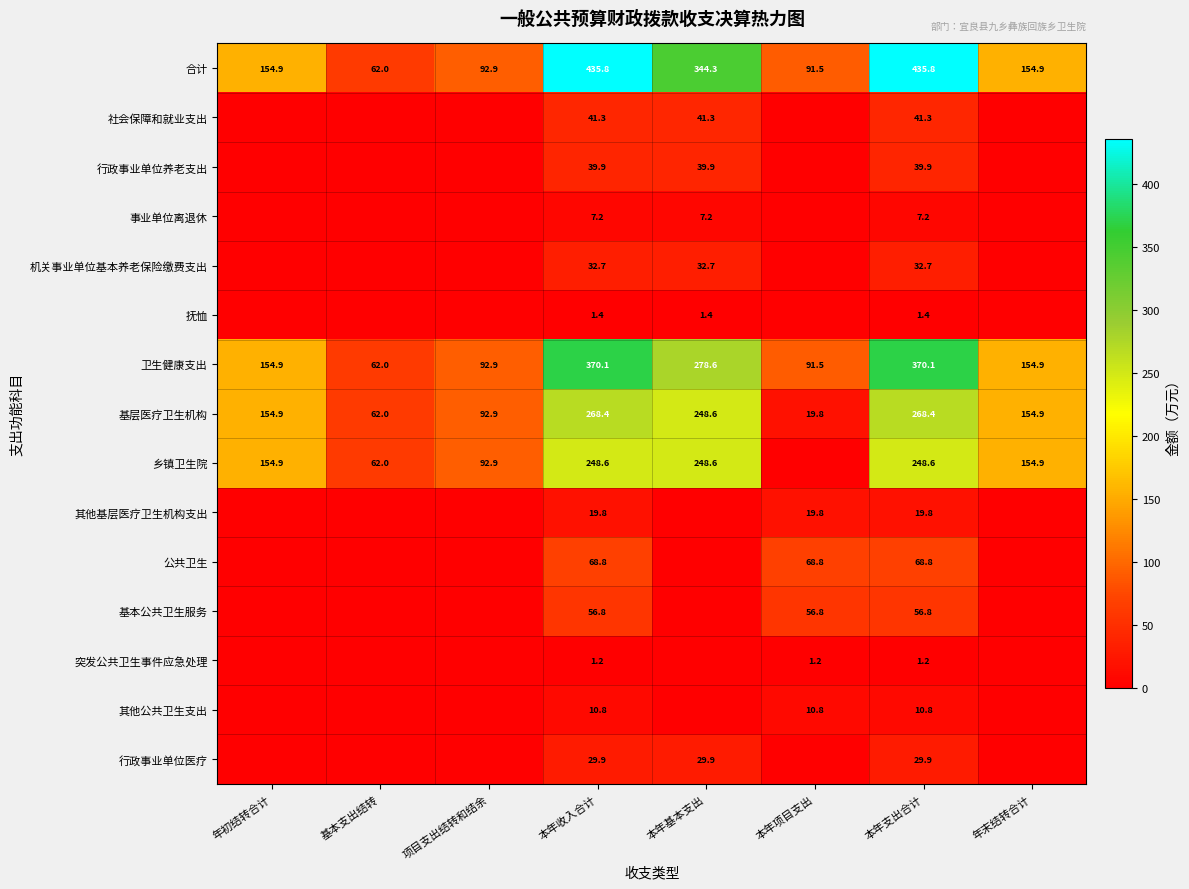

How many data points in 卫生健康支出 are above 154?

5